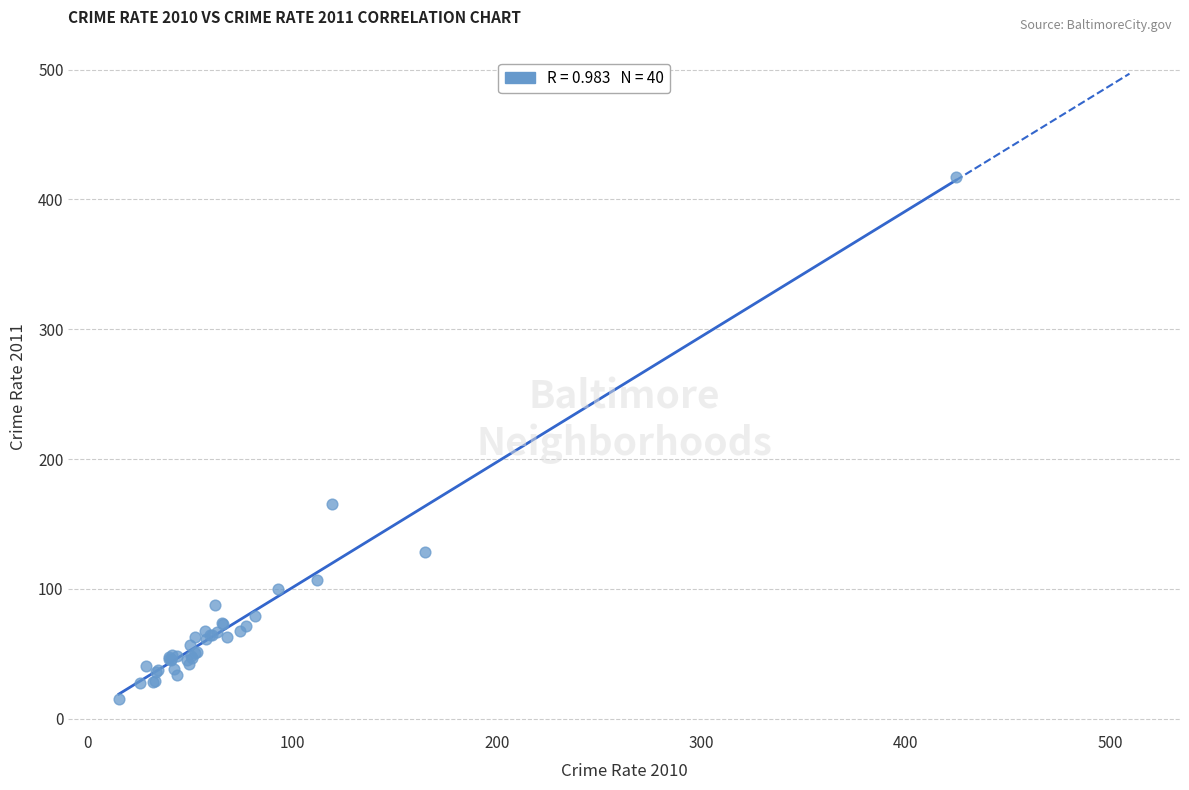

What Y value in the scatter plot is closest to 216?

165.3